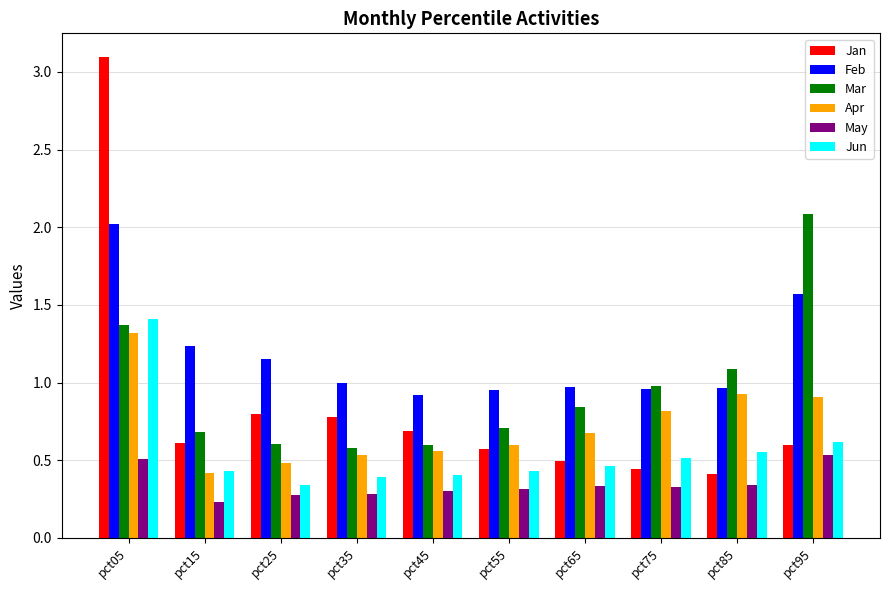

True or false: Jun has a value of 0.5 at pct75.

True